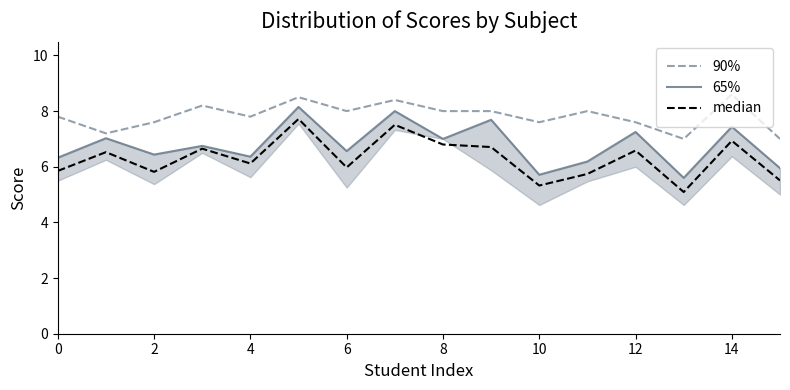

What is the total value across all series at 9?

22.4